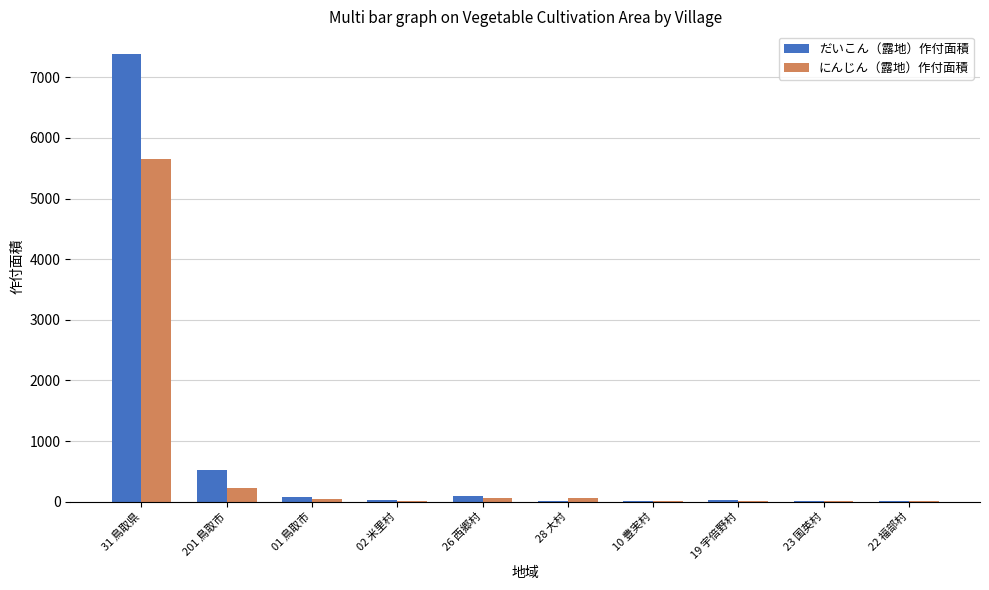

What is the highest value of the だいこん（露地）作付面積 series?

7388